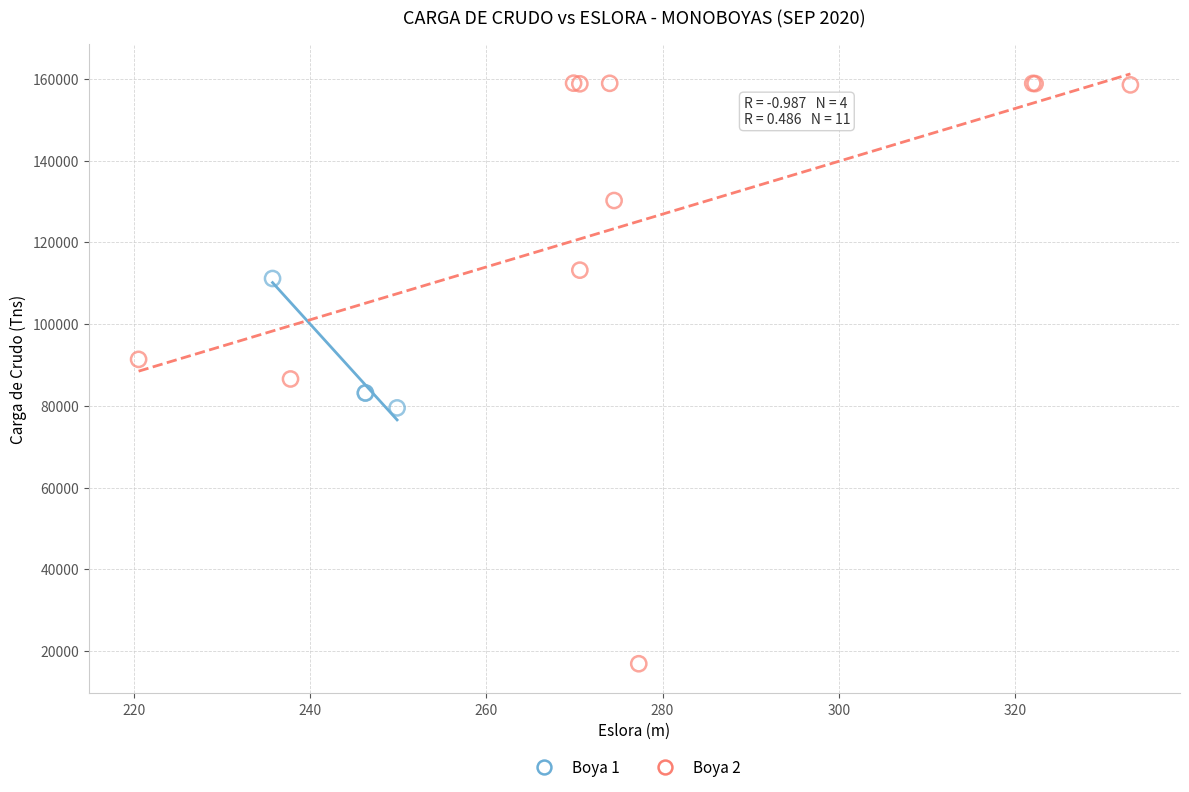

What are all the series names shown in the legend?

Boya 1, Boya 2